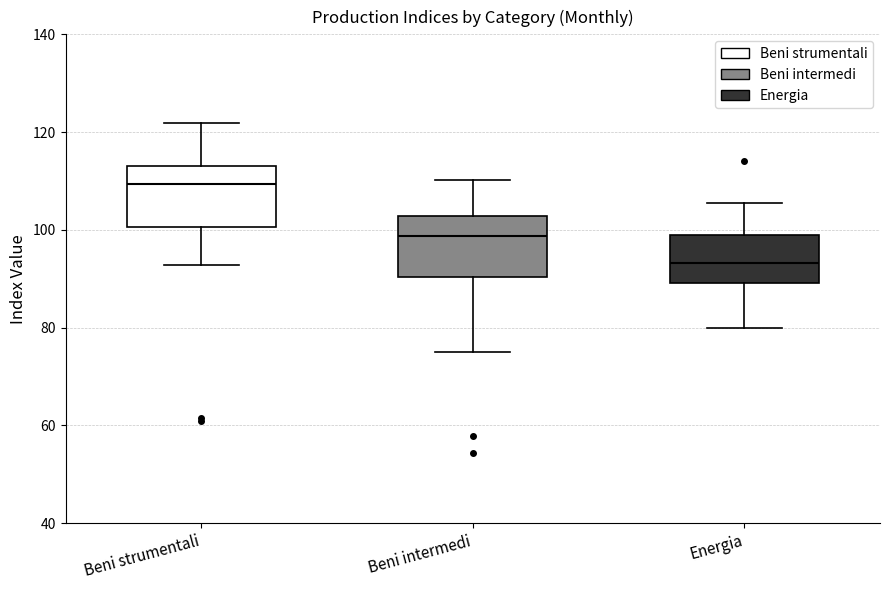

Reading left to right, read every box against the y-axis: the position of its median line, the range the box covers, and the ends of its whiskers. The values are not printed on the chart, so give them approximately, as read against the axis.

Beni strumentali: median 110, box 100 to 114, whiskers 92 to 122
Beni intermedi: median 98, box 90 to 102, whiskers 76 to 110
Energia: median 94, box 90 to 100, whiskers 80 to 106